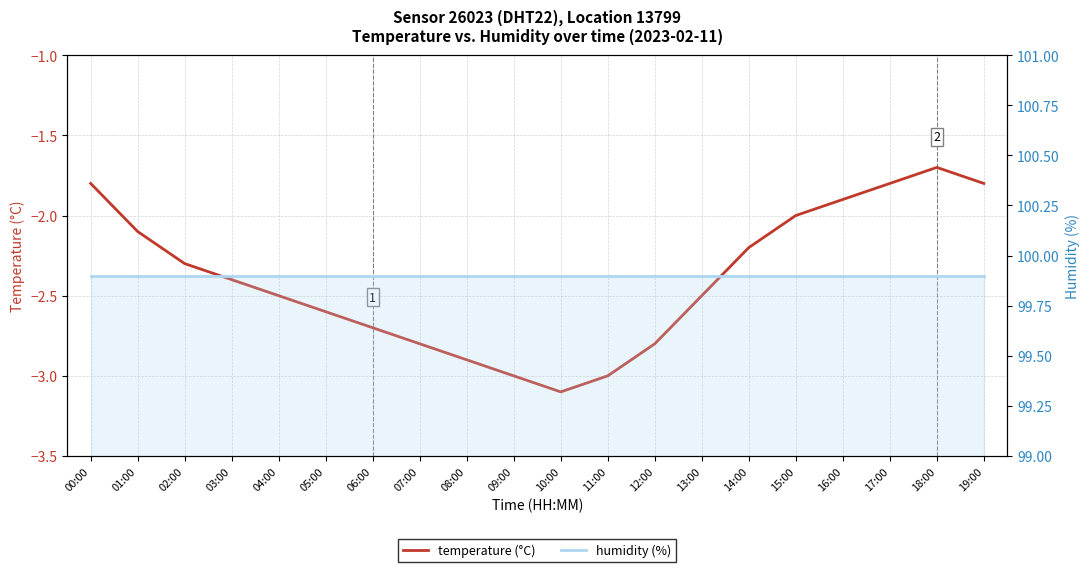

What is the difference between the maximum and minimum values in the temperature (°C) series?

1.4